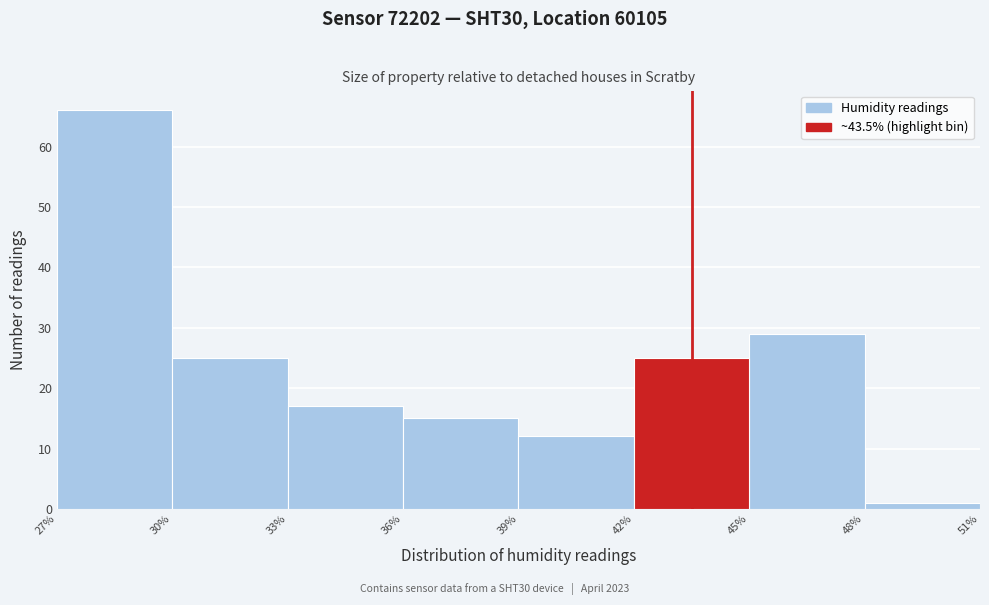

Which range on the x-axis has the tallest bar?

27% to 30%